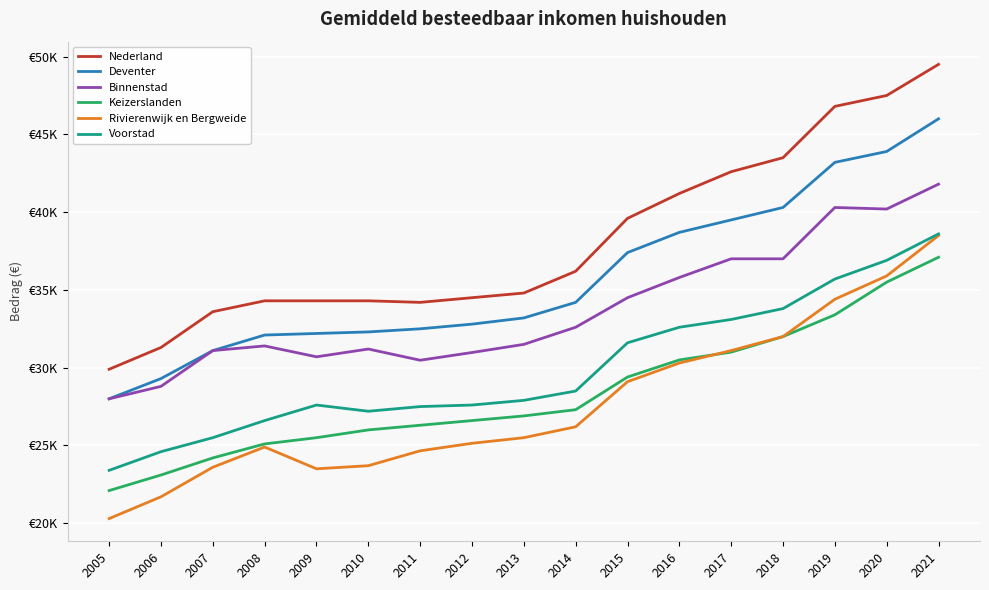

What is the difference between the second highest and second lowest values in the Rivierenwijk en Bergweide series?

14200